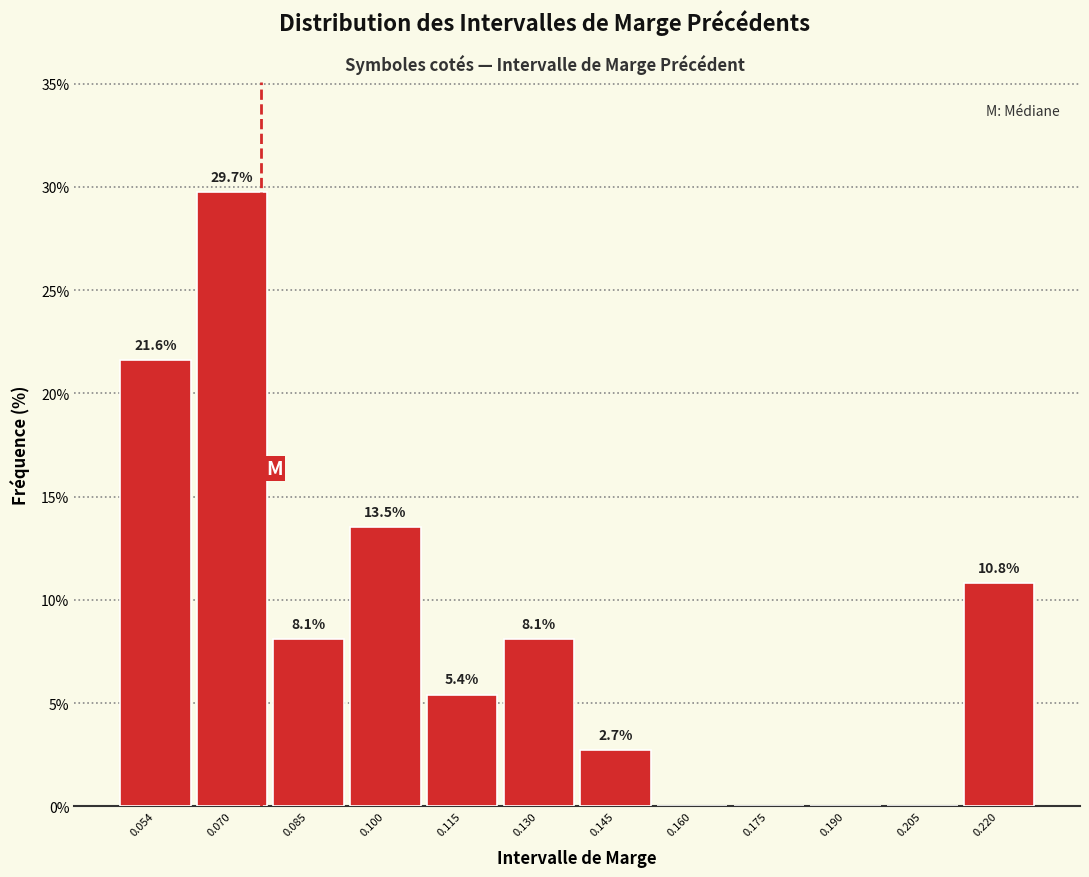

Which range on the x-axis has the tallest bar?

0.062 to 0.078